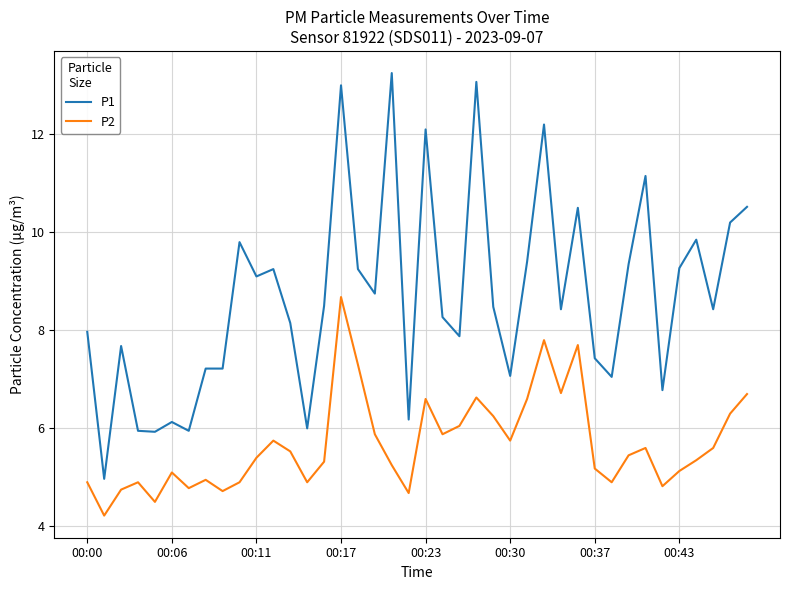

How many lines are shown in the chart?

2